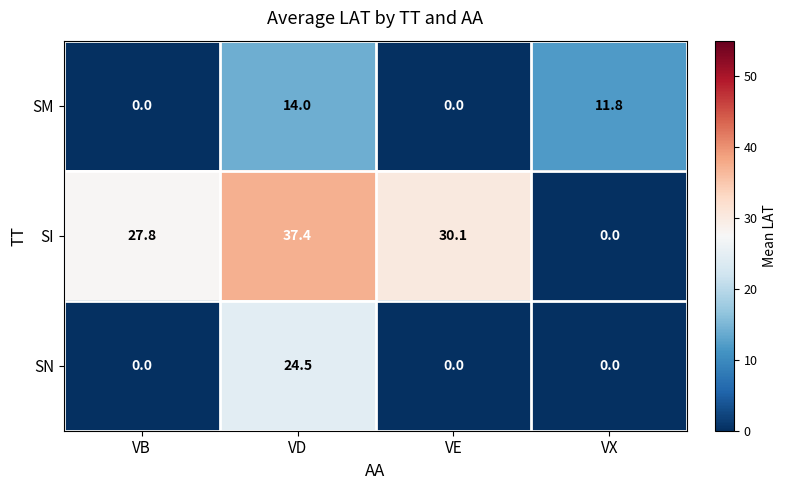

Which series changed the most between VD and VX?

SI